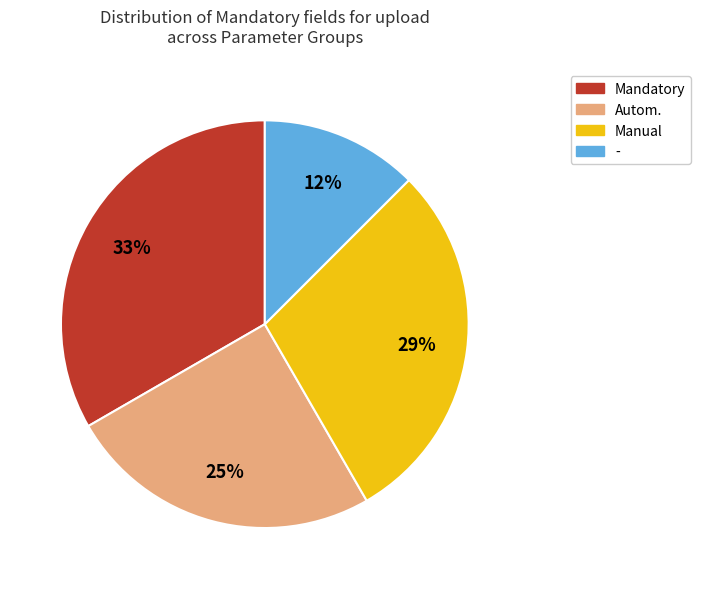

Does Manual represent more than half of the total?

No